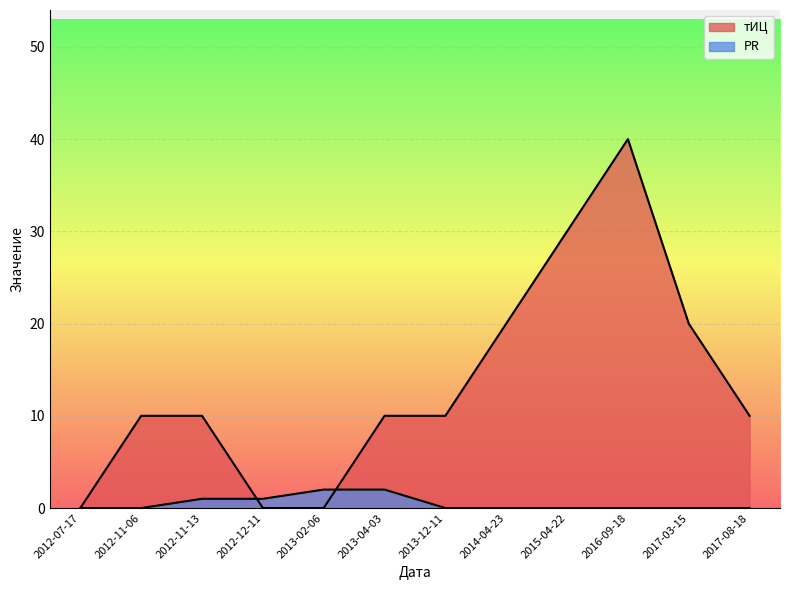

The PR series shows 0 at 2014-04-23. True or false?

True